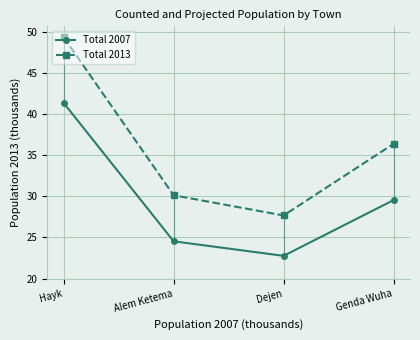

What is the sum of all Total 2013 values?

143.6